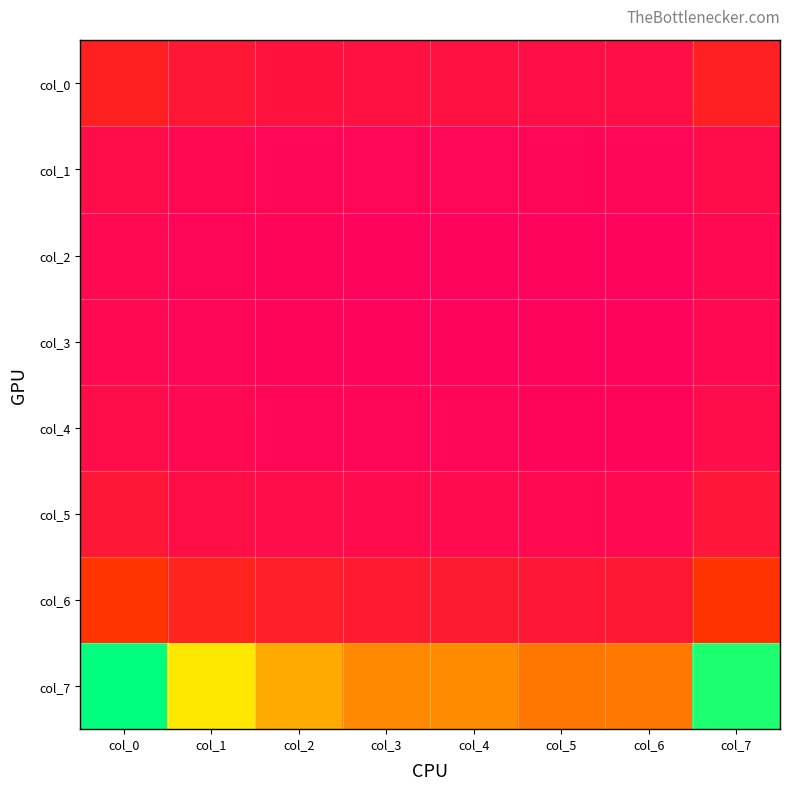

List the series in order of their peak value, highest first.

col_7, col_6, col_0, col_5, col_1, col_4, col_2, col_3